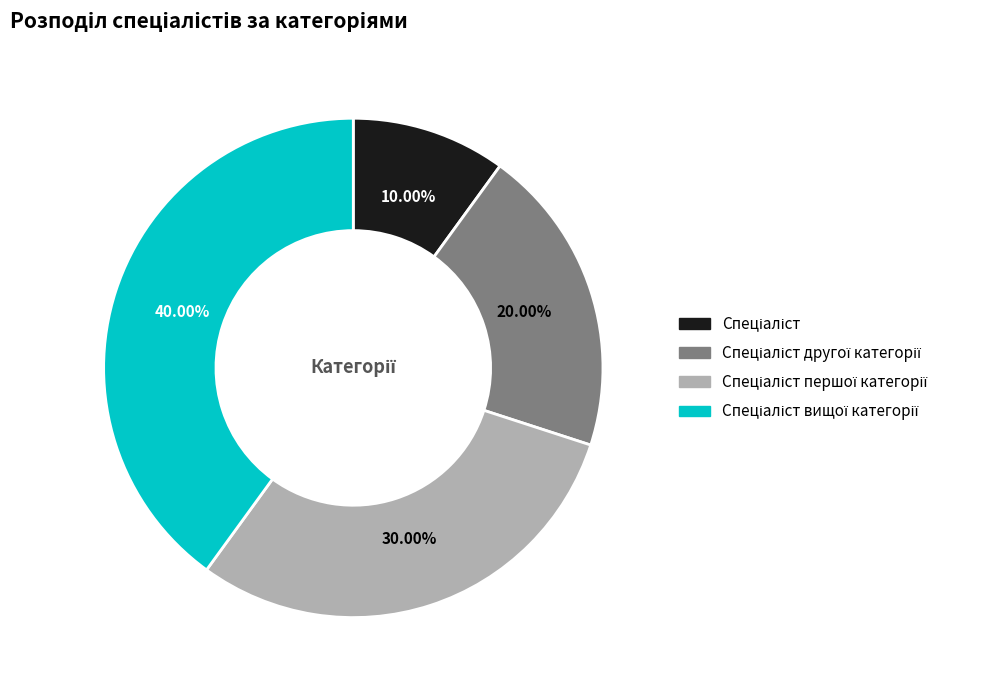

Is there a majority slice in this chart?

No